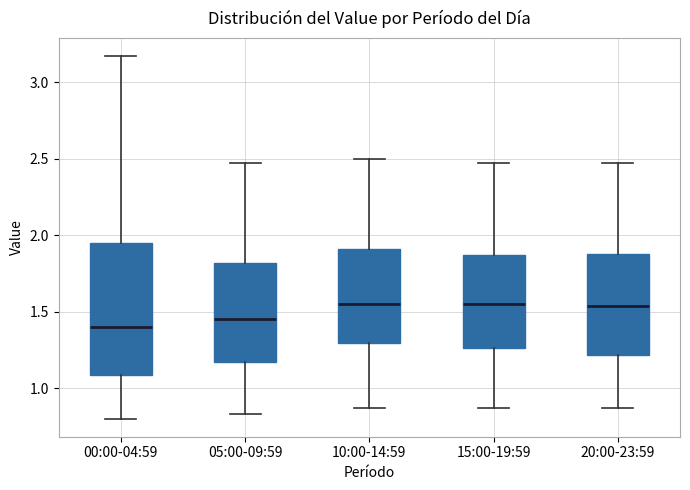

Reading left to right, read every box against the y-axis: the position of its median line, the range the box covers, and the ends of its whiskers. The values are not printed on the chart, so give them approximately, as read against the axis.

00:00-04:59: median 1.40, box 1.10 to 1.95, whiskers 0.80 to 3.15
05:00-09:59: median 1.45, box 1.15 to 1.80, whiskers 0.85 to 2.45
10:00-14:59: median 1.55, box 1.30 to 1.90, whiskers 0.85 to 2.50
15:00-19:59: median 1.55, box 1.25 to 1.85, whiskers 0.85 to 2.45
20:00-23:59: median 1.55, box 1.20 to 1.90, whiskers 0.85 to 2.45